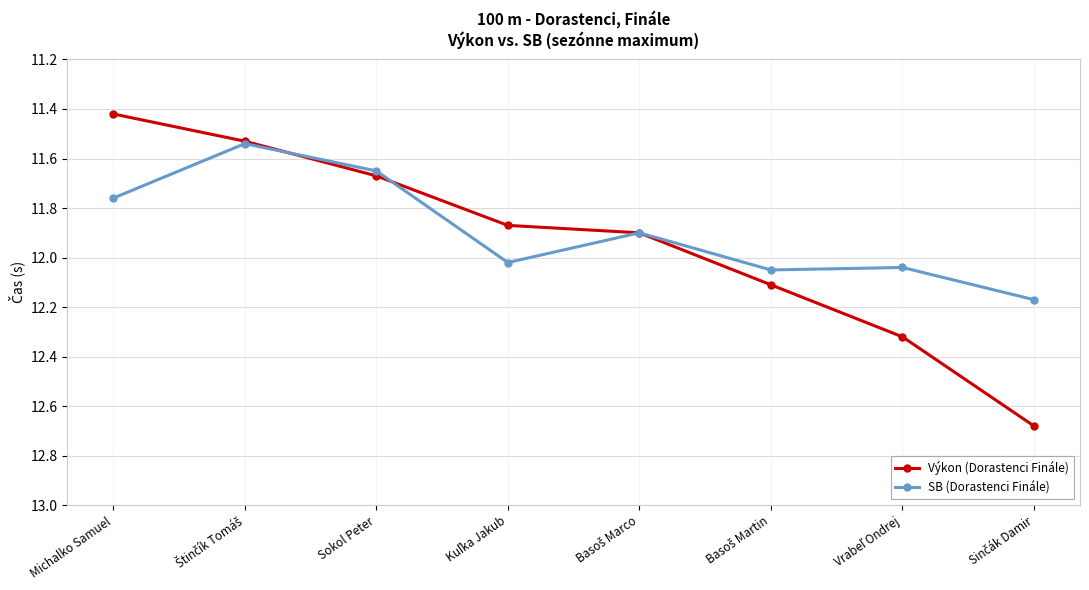

What is the label of the 6th point from the right?

Sokol Peter